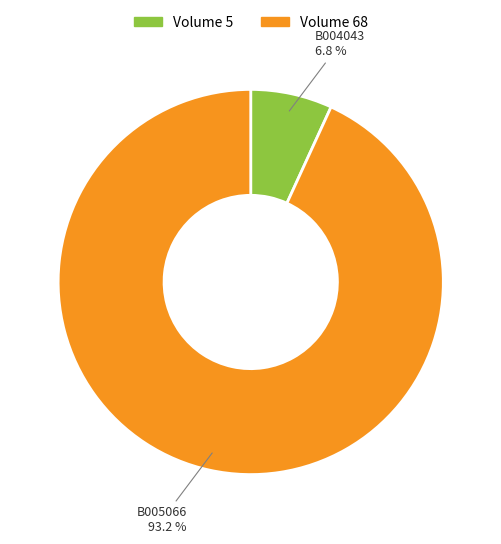

Does any single category account for the majority?

Yes